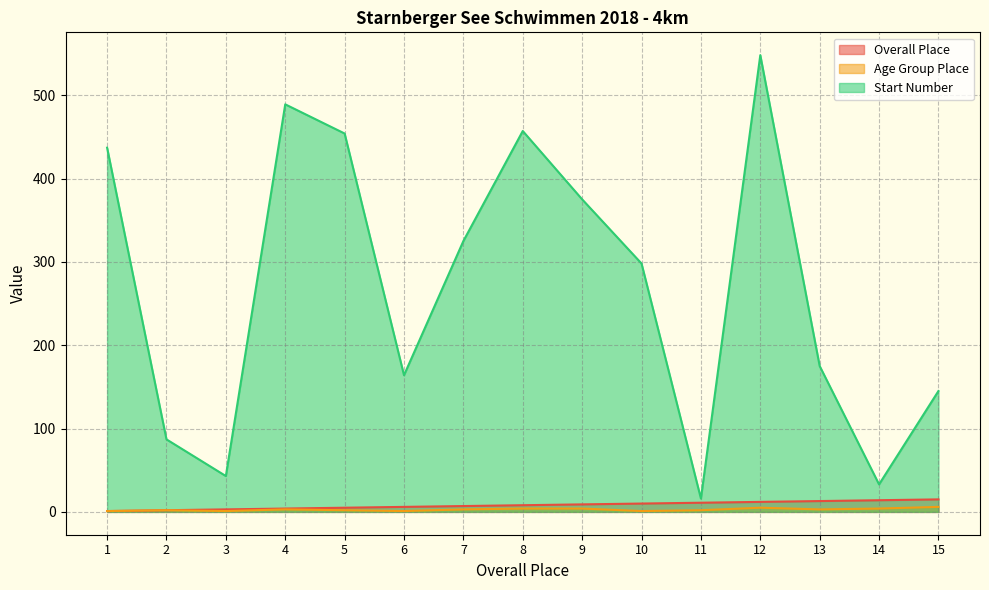

Which series has the widest spread of values?

Start Number